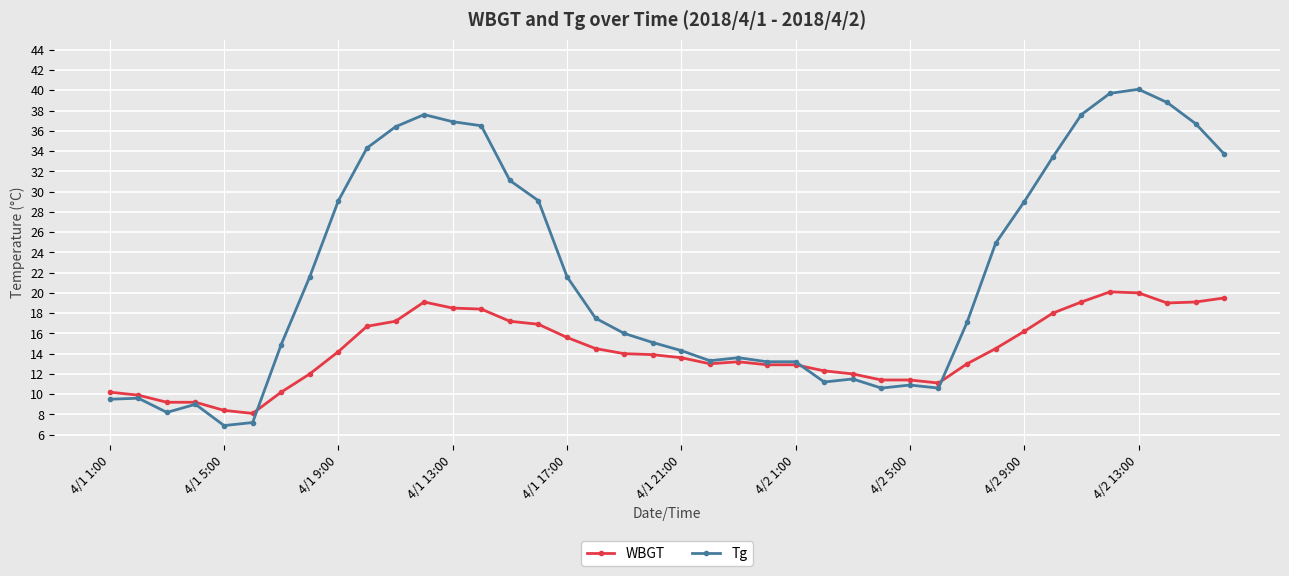

What is the value of the Tg point at the 18th from the left?

17.5